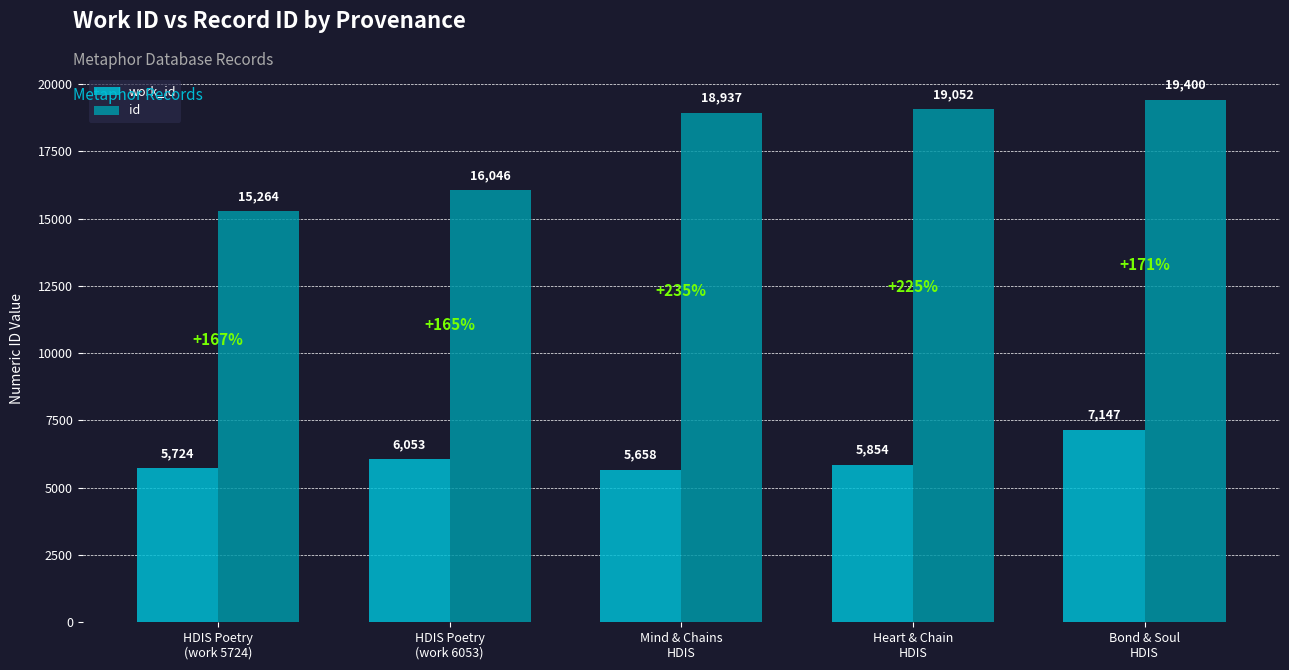

Reading left to right, what are all the values shown in this chart?

work_id: HDIS Poetry
(work 5724)=5724	HDIS Poetry
(work 6053)=6053	Mind & Chains
HDIS=5658	Heart & Chain
HDIS=5854	Bond & Soul
HDIS=7147
id: HDIS Poetry
(work 5724)=15264	HDIS Poetry
(work 6053)=16046	Mind & Chains
HDIS=18937	Heart & Chain
HDIS=19052	Bond & Soul
HDIS=19400